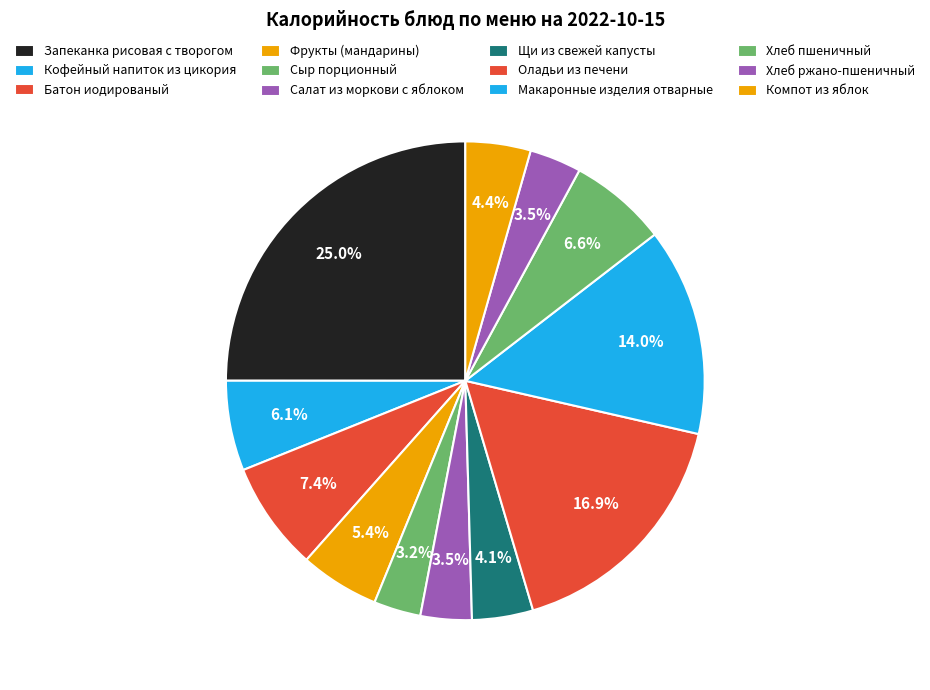

Which category has the biggest portion of the pie?

Запеканка рисовая с творогом